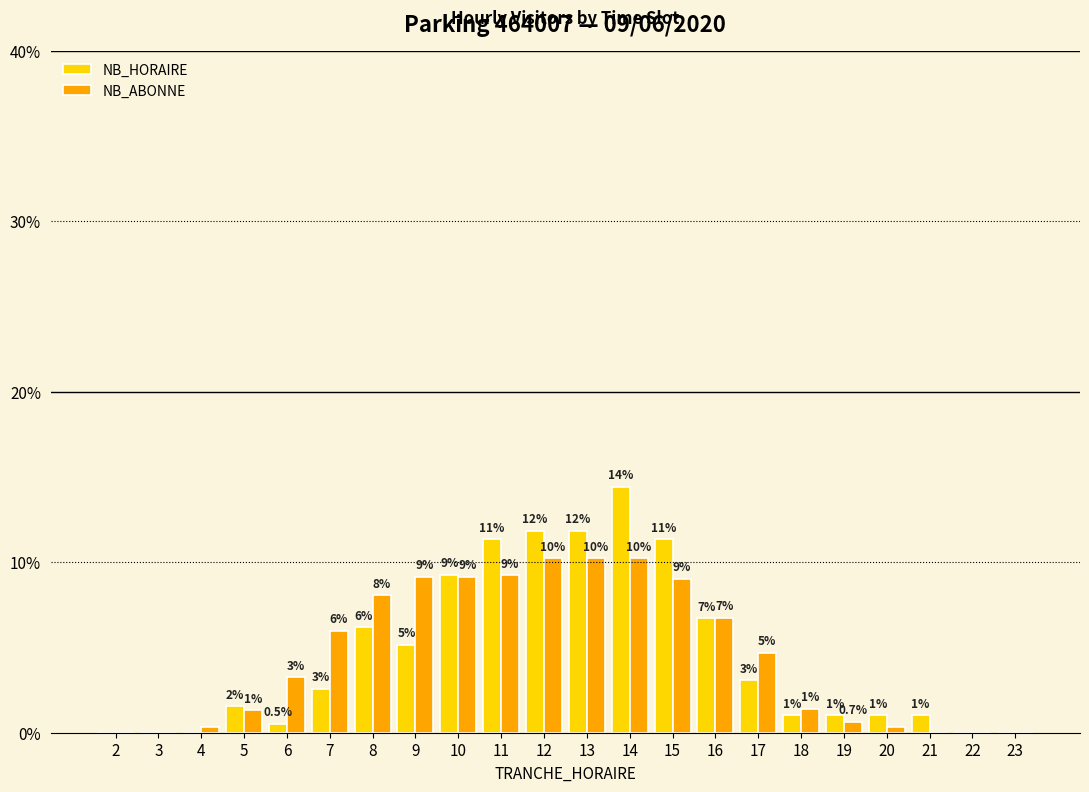

Reading left to right, what are all the values shown in this chart?

NB_HORAIRE: 2=0.0	3=0.0	4=0.0	5=1.5	6=0.5	7=2.6	8=6.2	9=5.2	10=9.3	11=11.3	12=11.9	13=11.9	14=14.4	15=11.3	16=6.7	17=3.1	18=1.0	19=1.0	20=1.0	21=1.0	22=0.0	23=0.0
NB_ABONNE: 2=0.0	3=0.0	4=0.3	5=1.3	6=3.3	7=6.0	8=8.1	9=9.1	10=9.1	11=9.2	12=10.2	13=10.2	14=10.2	15=9.0	16=6.7	17=4.7	18=1.4	19=0.7	20=0.3	21=0.0	22=0.0	23=0.0